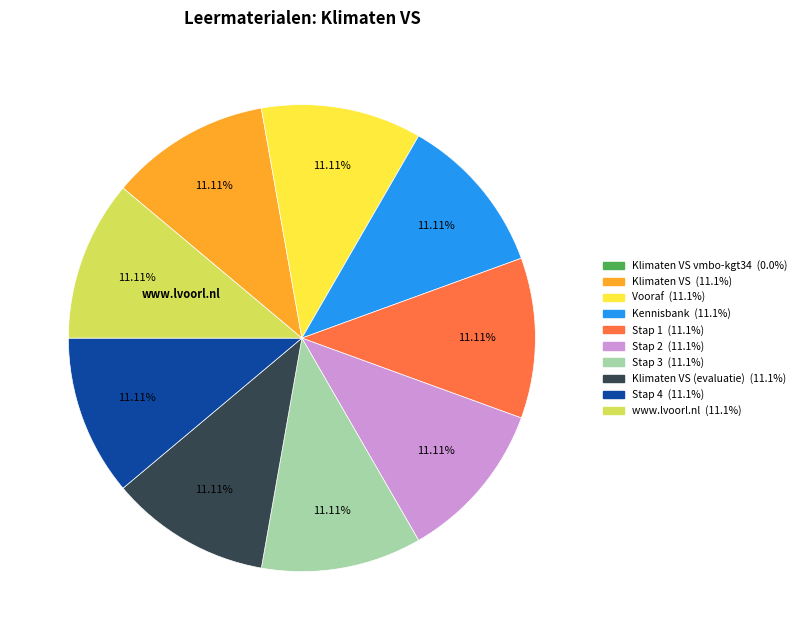

Does any single category account for the majority?

No